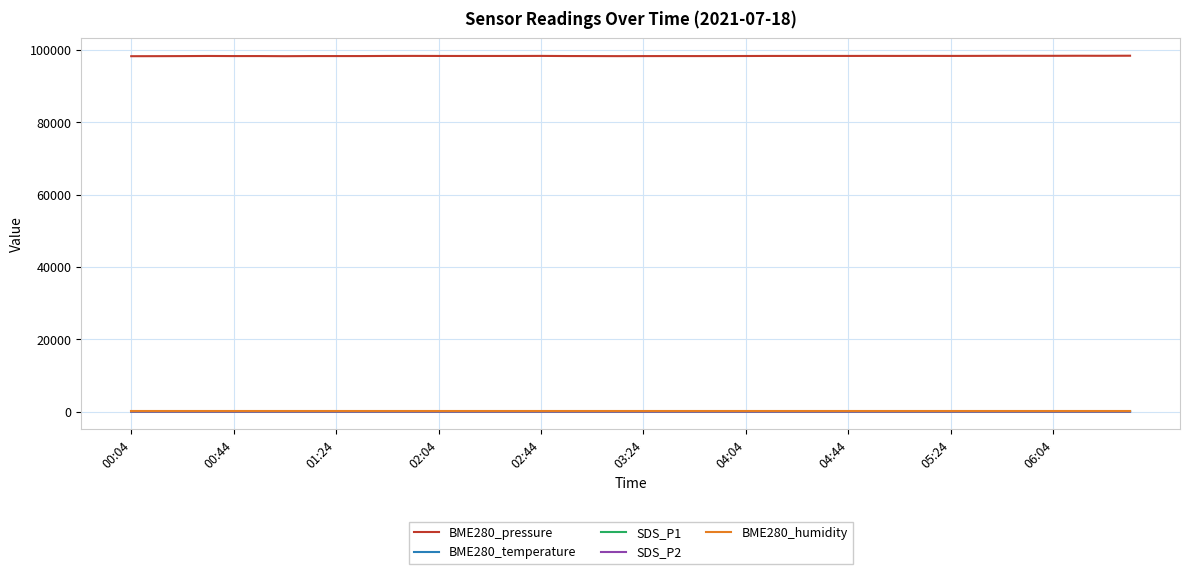

Which series has the largest total across all categories?

BME280_pressure